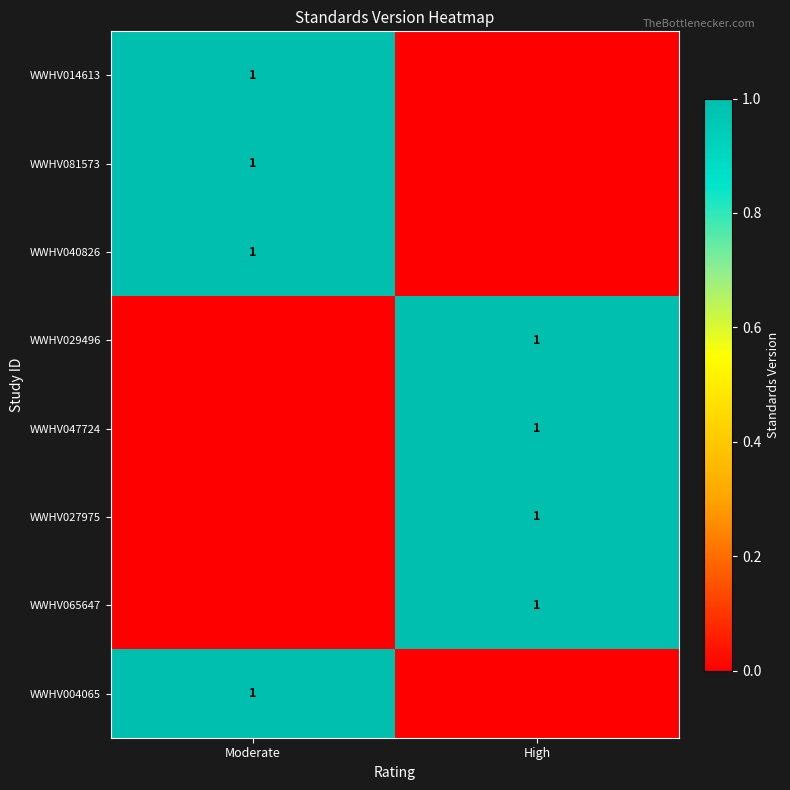

At which category is the sum across all series the highest?

Moderate